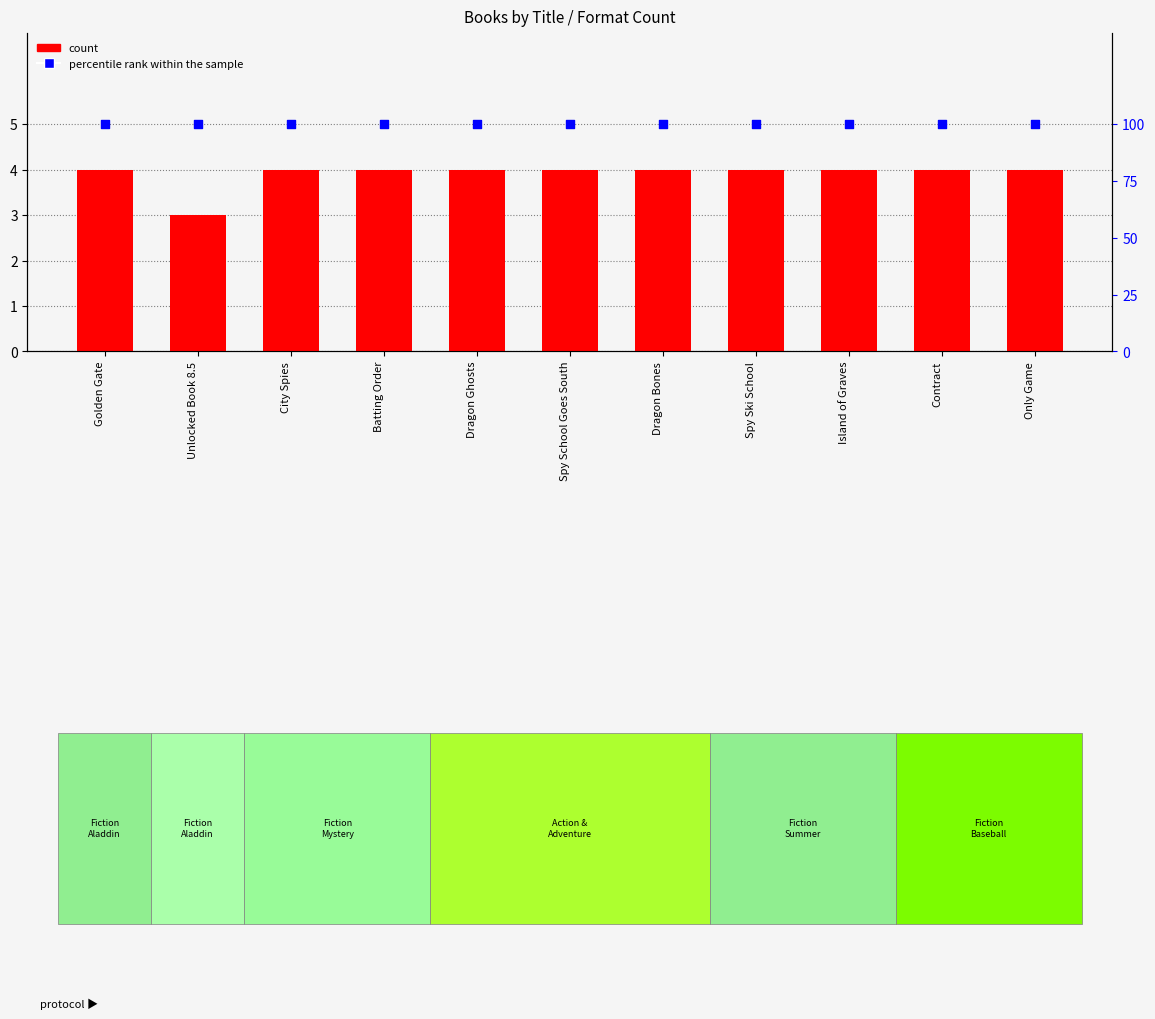

Which series reaches the maximum Y coordinate?

percentile rank within the sample